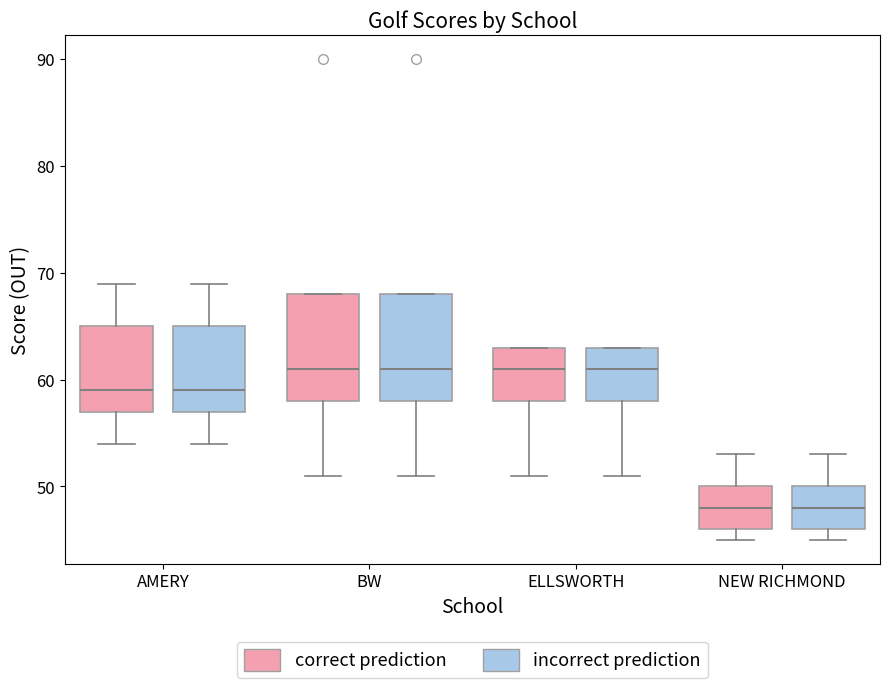

Where does the median line of the box for ELLSWORTH (correct prediction) sit on the y-axis? The values are not printed on the chart, so give them approximately, as read against the axis.

61